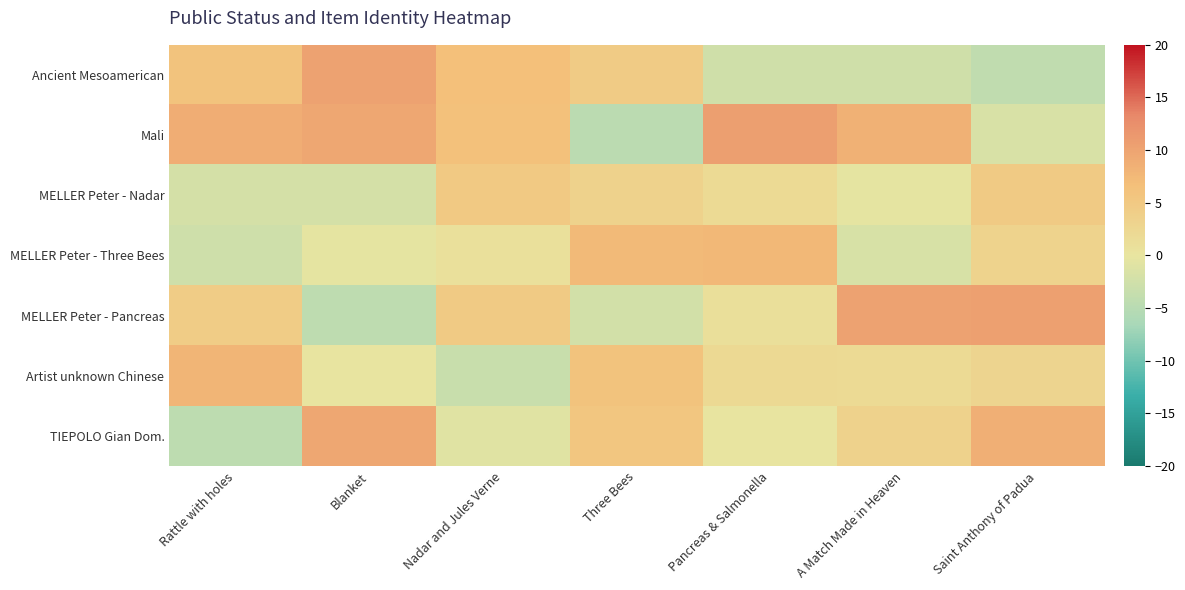

What is the minimum value shown in the chart?

-4.7